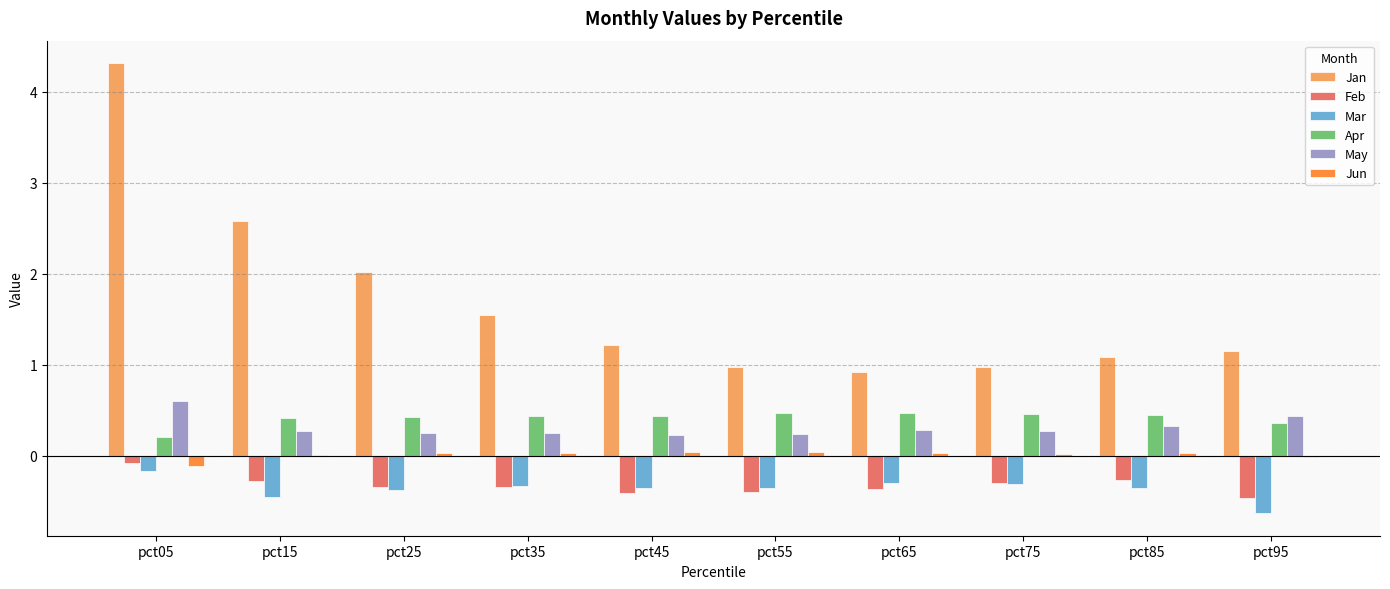

The value of Feb at pct15 is -0.3. True or false?

True